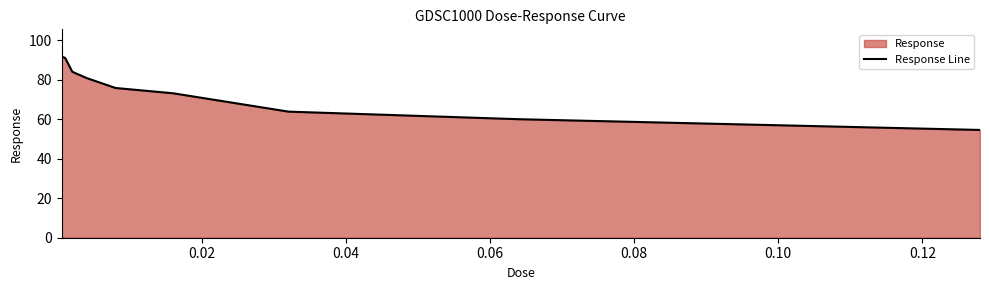

What is the difference between the maximum and minimum values?

37.2